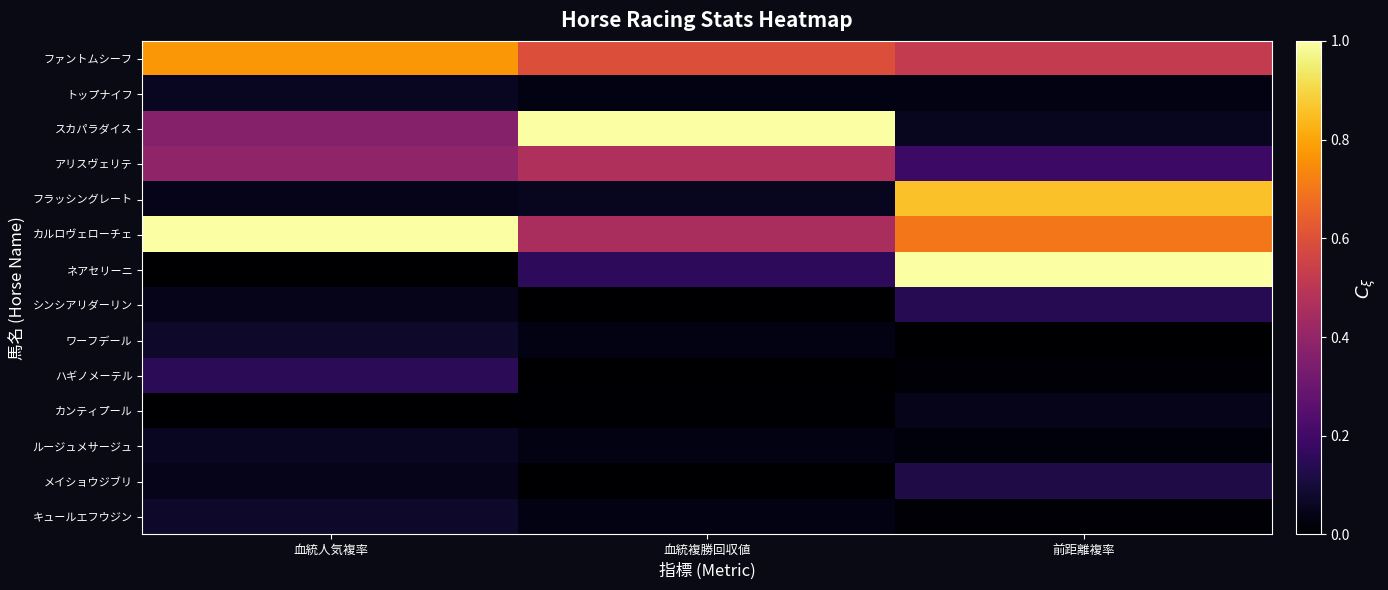

Reading left to right, list all the values displayed in this chart.

ファントムシーフ: 血統人気複率=0.8	血統複勝回収値=0.6	前距離複率=0.5
トップナイフ: 血統人気複率=0.1	血統複勝回収値=0.0	前距離複率=0.0
スカパラダイス: 血統人気複率=0.4	血統複勝回収値=1.0	前距離複率=0.1
アリスヴェリテ: 血統人気複率=0.4	血統複勝回収値=0.5	前距離複率=0.2
フラッシングレート: 血統人気複率=0.0	血統複勝回収値=0.1	前距離複率=0.9
カルロヴェローチェ: 血統人気複率=1.0	血統複勝回収値=0.5	前距離複率=0.7
ネアセリーニ: 血統人気複率=0.0	血統複勝回収値=0.2	前距離複率=1.0
シンシアリダーリン: 血統人気複率=0.0	血統複勝回収値=0.0	前距離複率=0.1
ワーフデール: 血統人気複率=0.1	血統複勝回収値=0.0	前距離複率=0.0
ハギノメーテル: 血統人気複率=0.2	血統複勝回収値=0.0	前距離複率=0.0
カンティプール: 血統人気複率=0.0	血統複勝回収値=0.0	前距離複率=0.0
ルージュメサージュ: 血統人気複率=0.1	血統複勝回収値=0.0	前距離複率=0.0
メイショウジブリ: 血統人気複率=0.0	血統複勝回収値=0.0	前距離複率=0.1
キュールエフウジン: 血統人気複率=0.1	血統複勝回収値=0.0	前距離複率=0.0